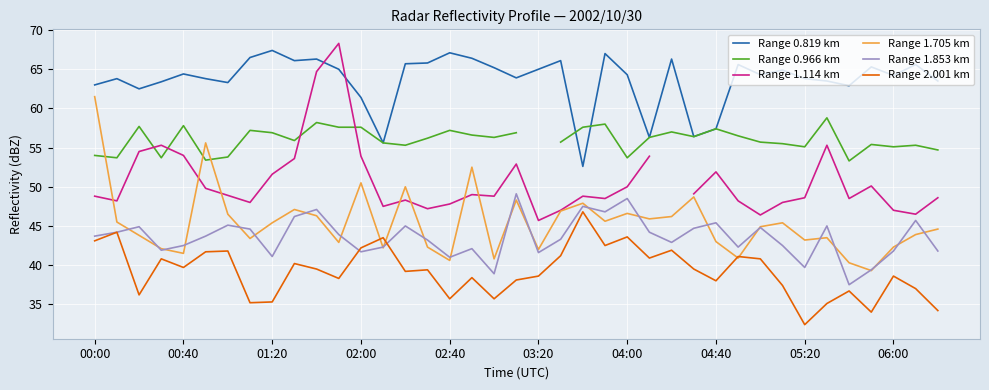

Is the value of Range 1.705 km at 01:20 greater than the value of Range 0.819 km at 02:00?

No